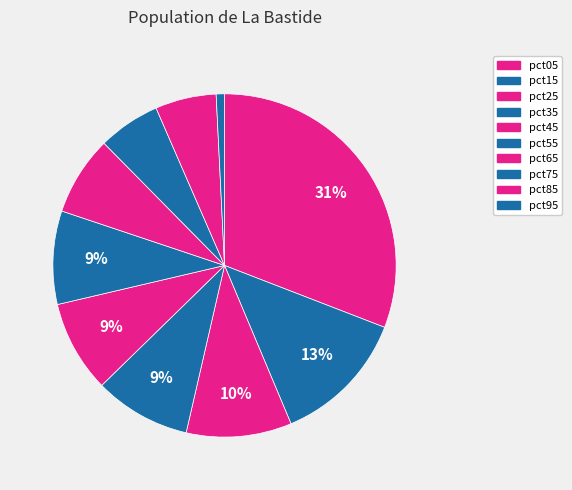

How many segments does this pie chart have?

10